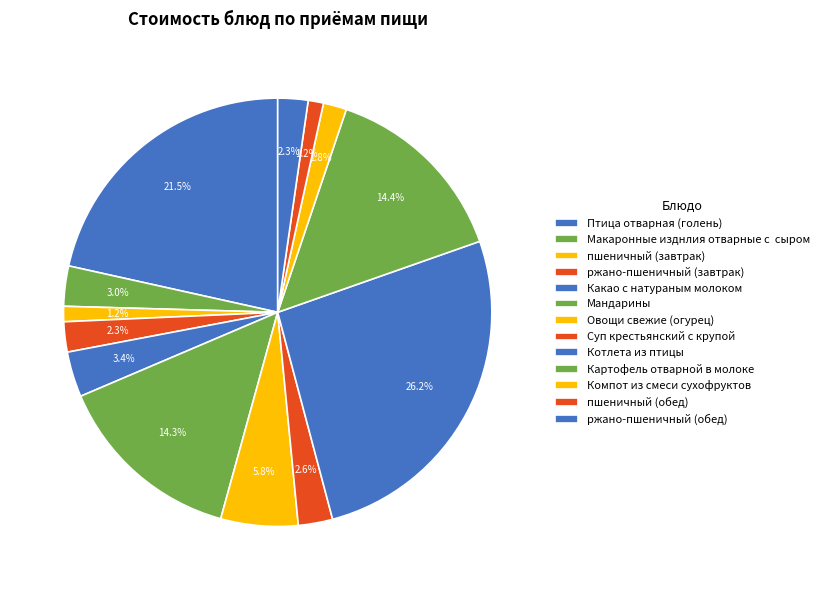

What percentage is the ржано-пшеничный (обед) slice, to the nearest percent?

2%